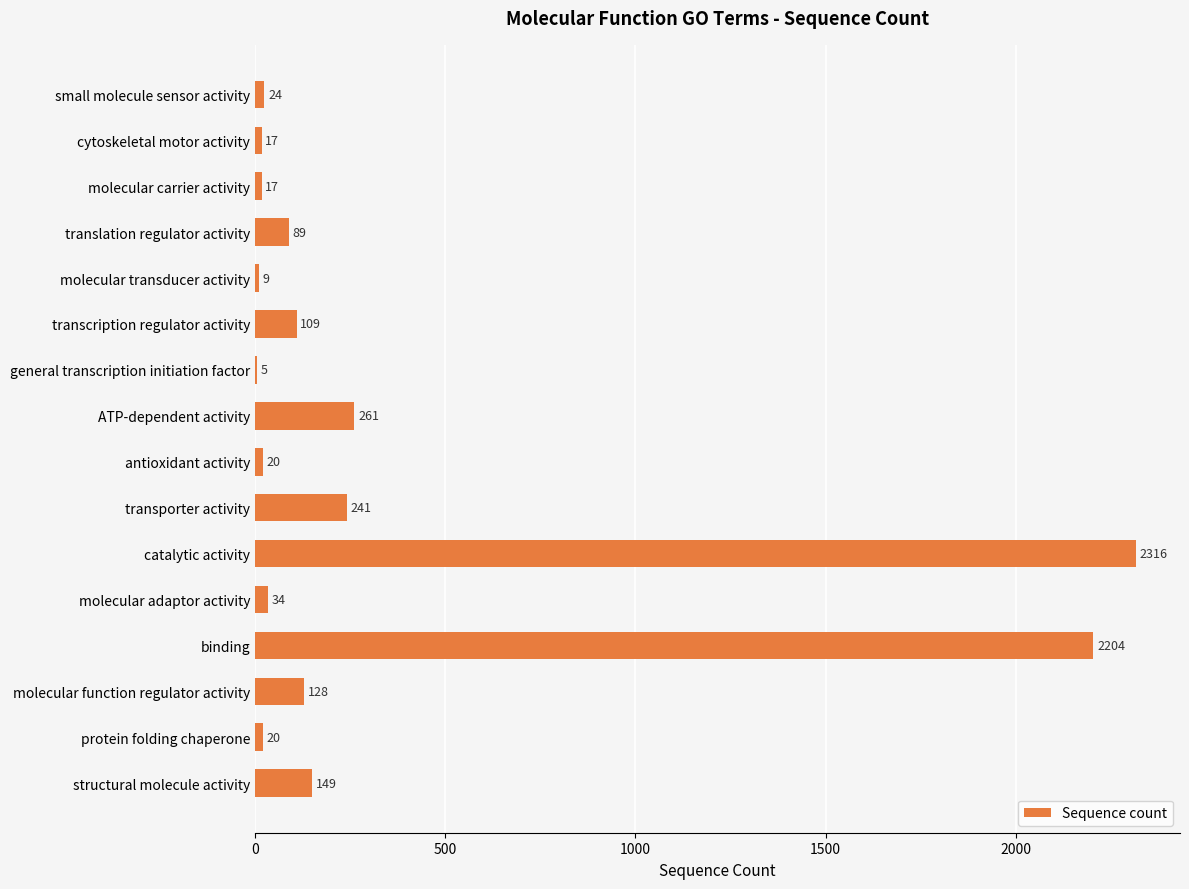

True or false: the data shows 20 at protein folding chaperone.

True